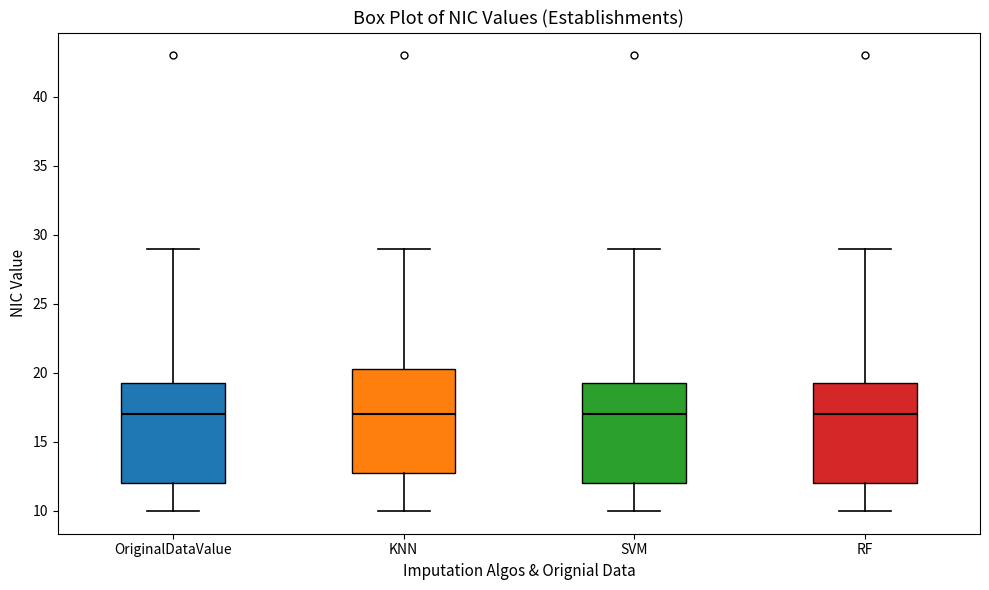

Reading left to right, read every box against the y-axis: the position of its median line, the range the box covers, and the ends of its whiskers. The values are not printed on the chart, so give them approximately, as read against the axis.

OriginalDataValue: median 17.0, box 12.0 to 19.5, whiskers 10.0 to 29.0
KNN: median 17.0, box 13.0 to 20.5, whiskers 10.0 to 29.0
SVM: median 17.0, box 12.0 to 19.5, whiskers 10.0 to 29.0
RF: median 17.0, box 12.0 to 19.5, whiskers 10.0 to 29.0